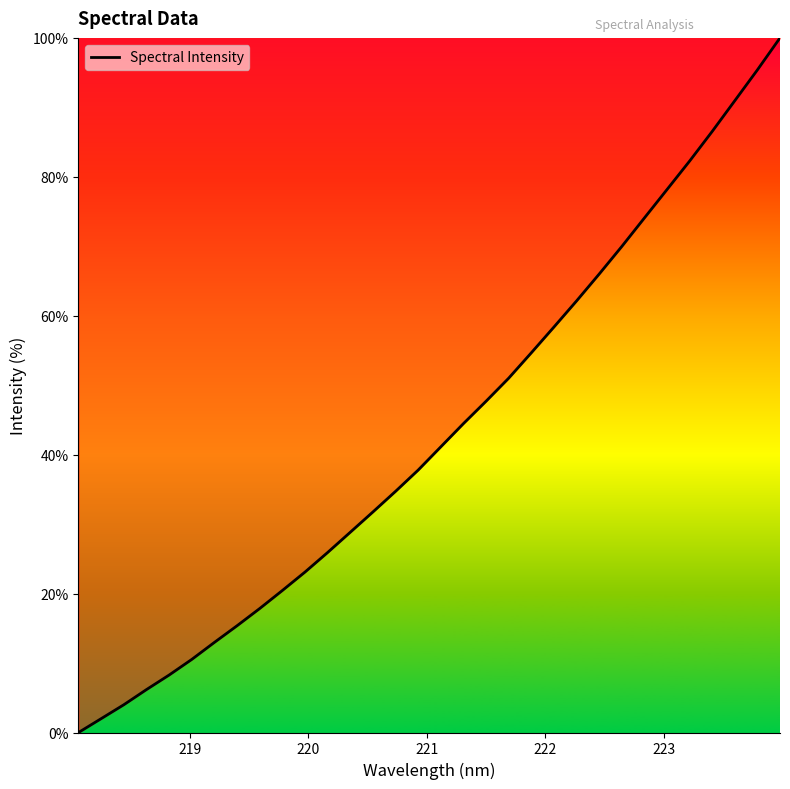

What is the maximum value shown in the chart?

100.0